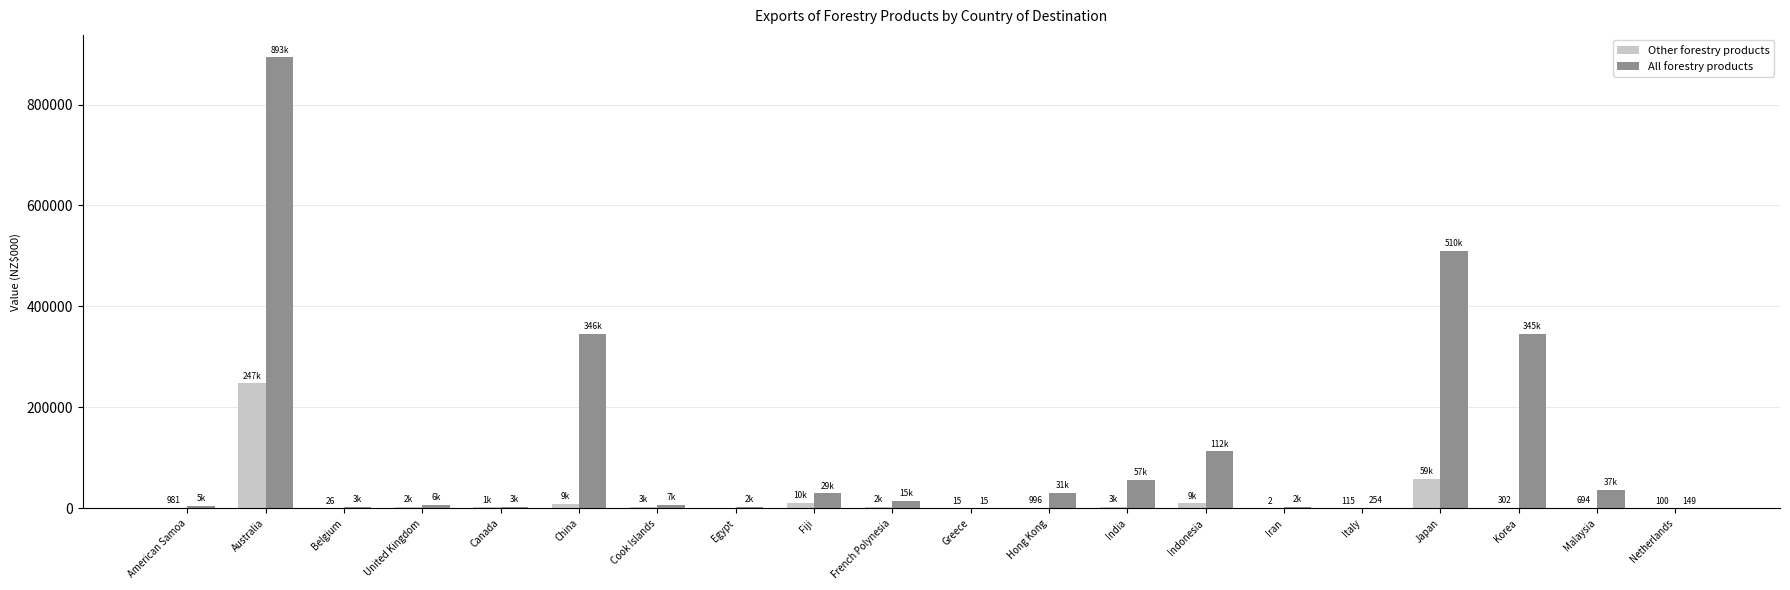

What are all the series names shown in the legend?

Other forestry products, All forestry products